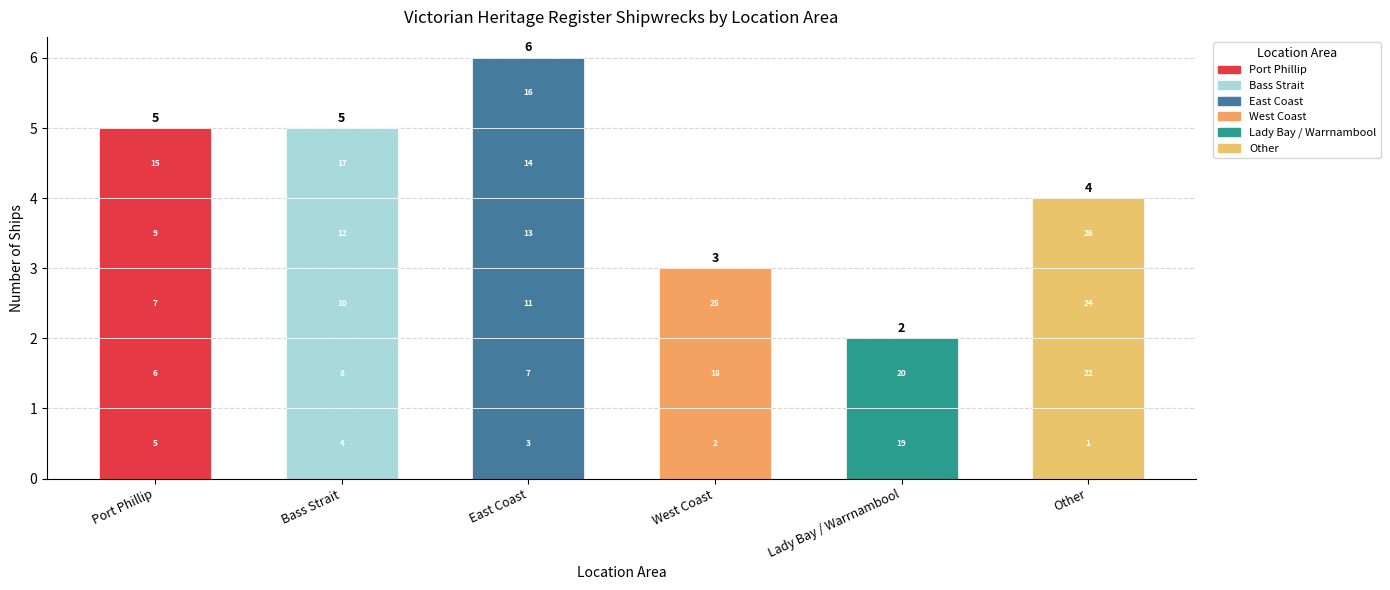

Does the chart contain any negative values?

No